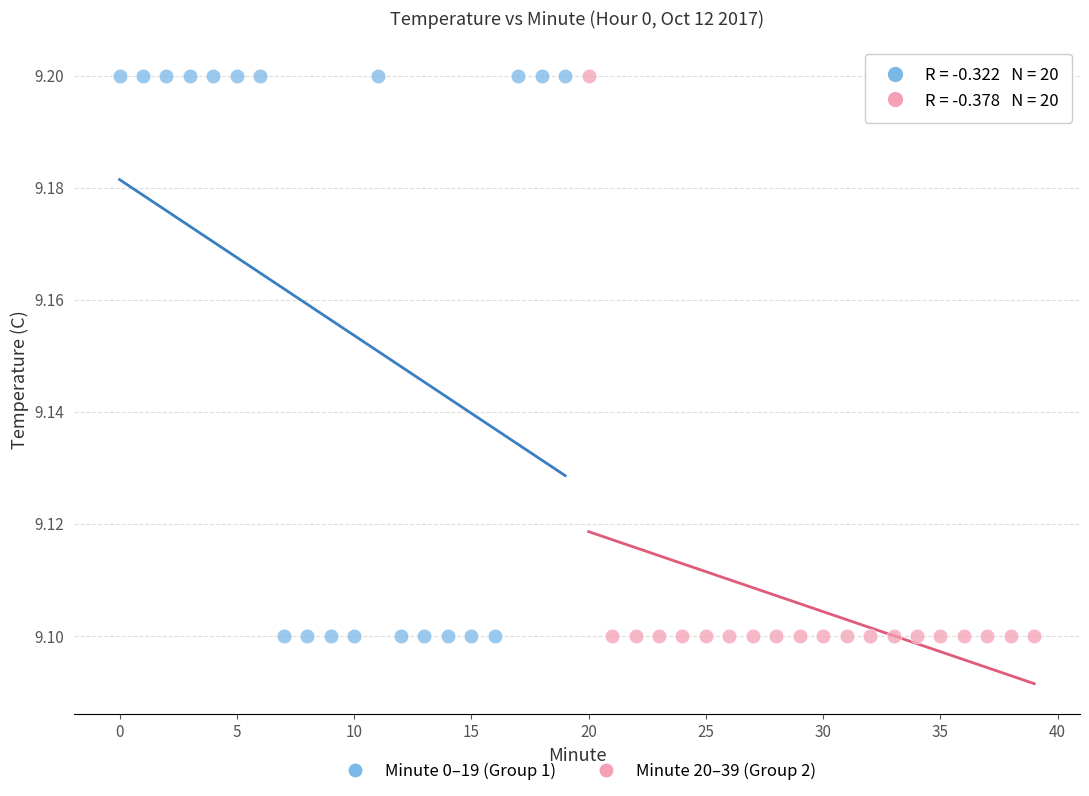

What are all the series names shown in the legend?

Minute 0–19 (Group 1), Minute 20–39 (Group 2)